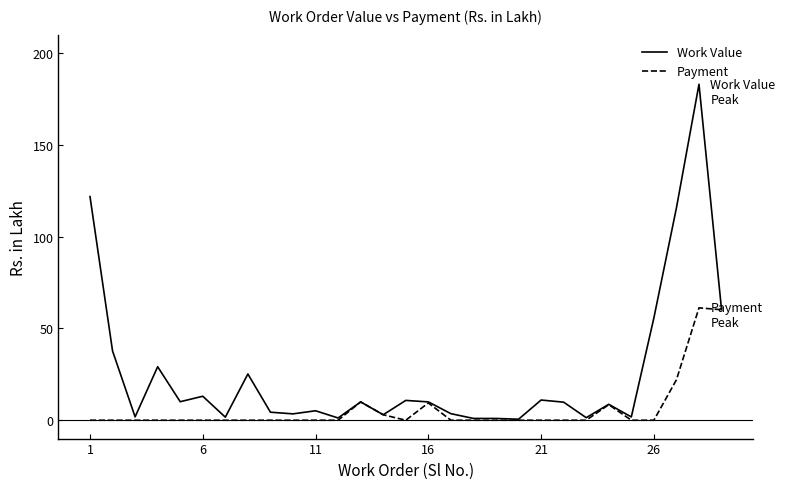

What is the maximum value for Work Value?

183.0